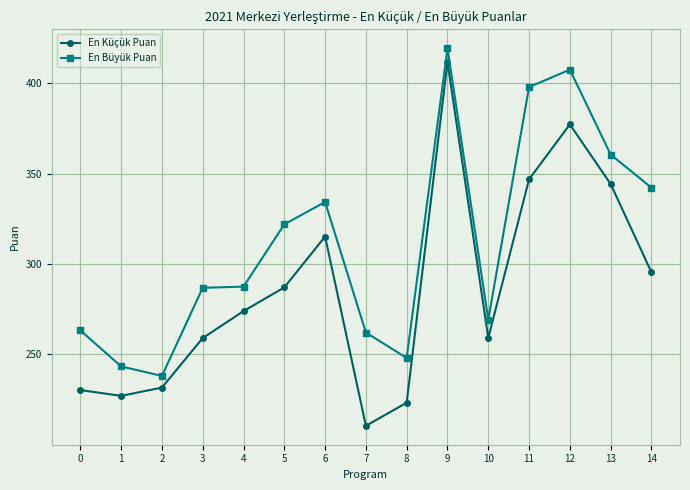

True or false: En Büyük Puan and En Küçük Puan intersect in this chart.

False